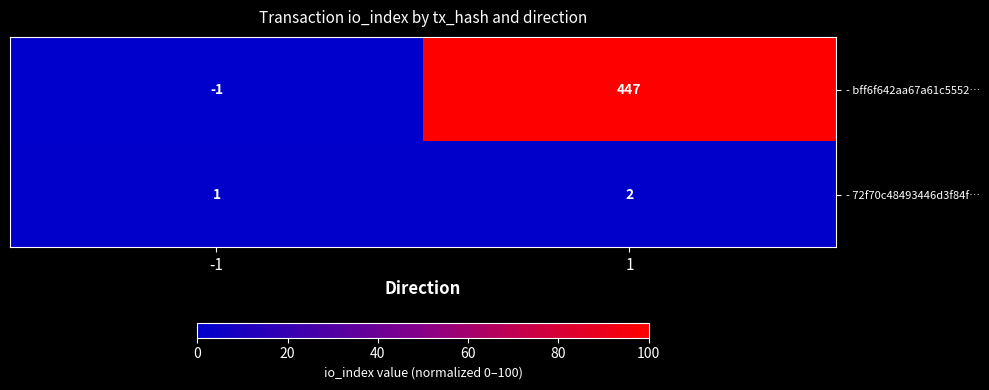

What is the total value across all series at 1?

449